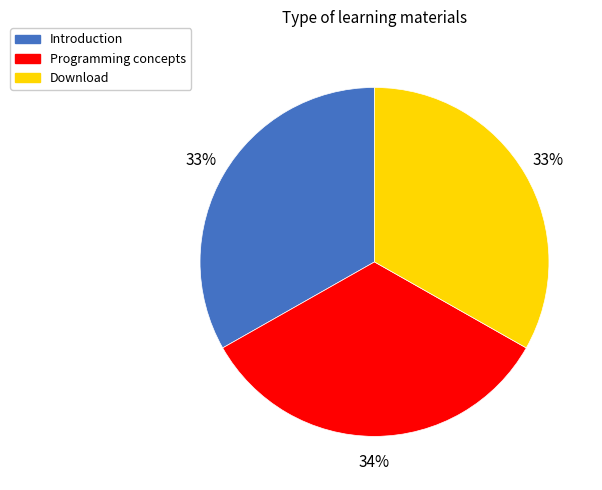

Is the sum of Introduction and Download greater than half?

Yes